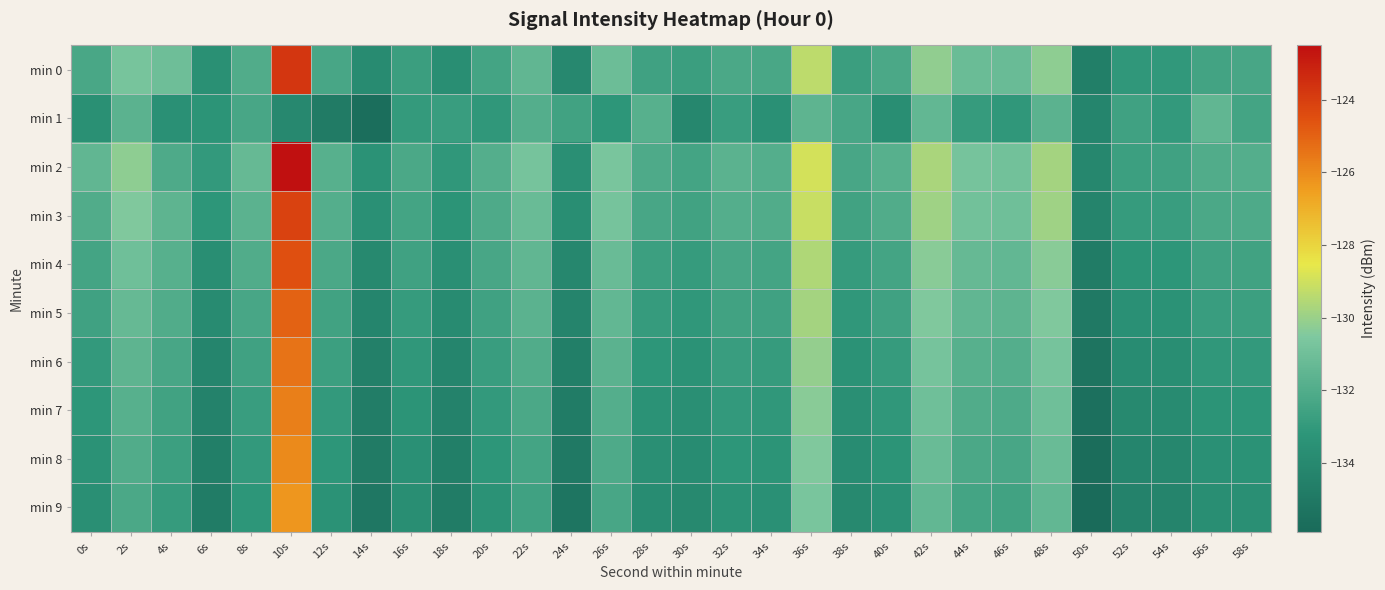

At how many categories does at least one series exceed -127?

1